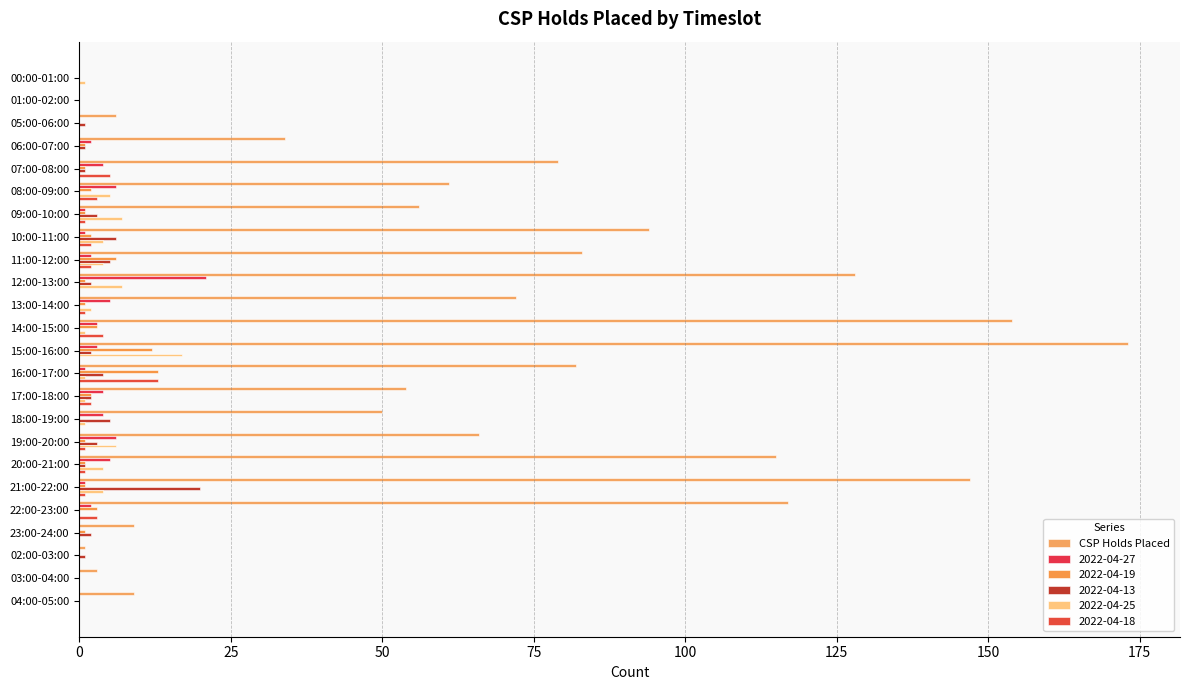

How many series are shown in this chart?

6